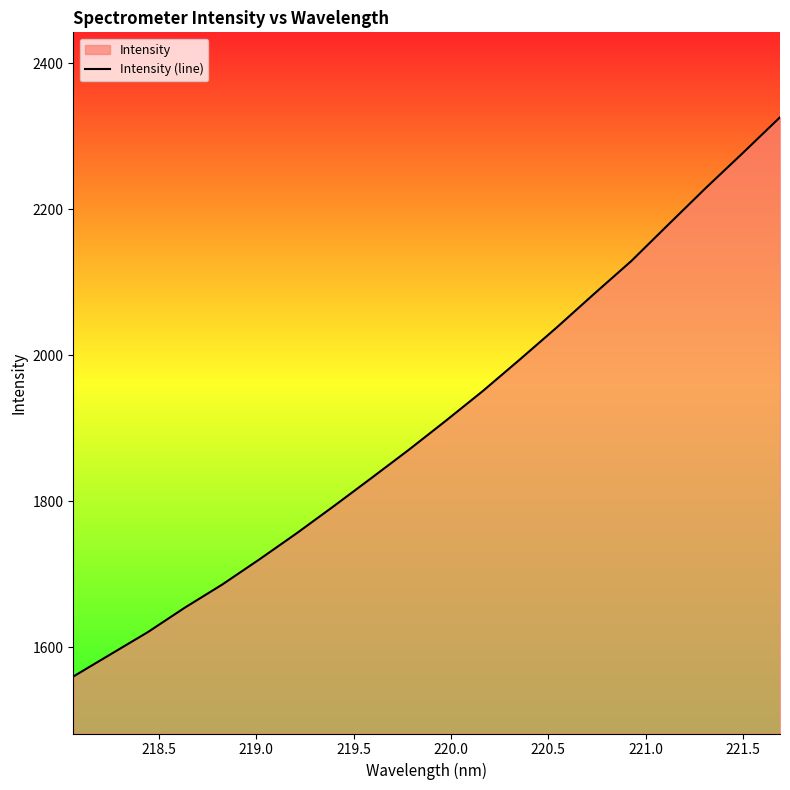

How many lines are shown in the chart?

1